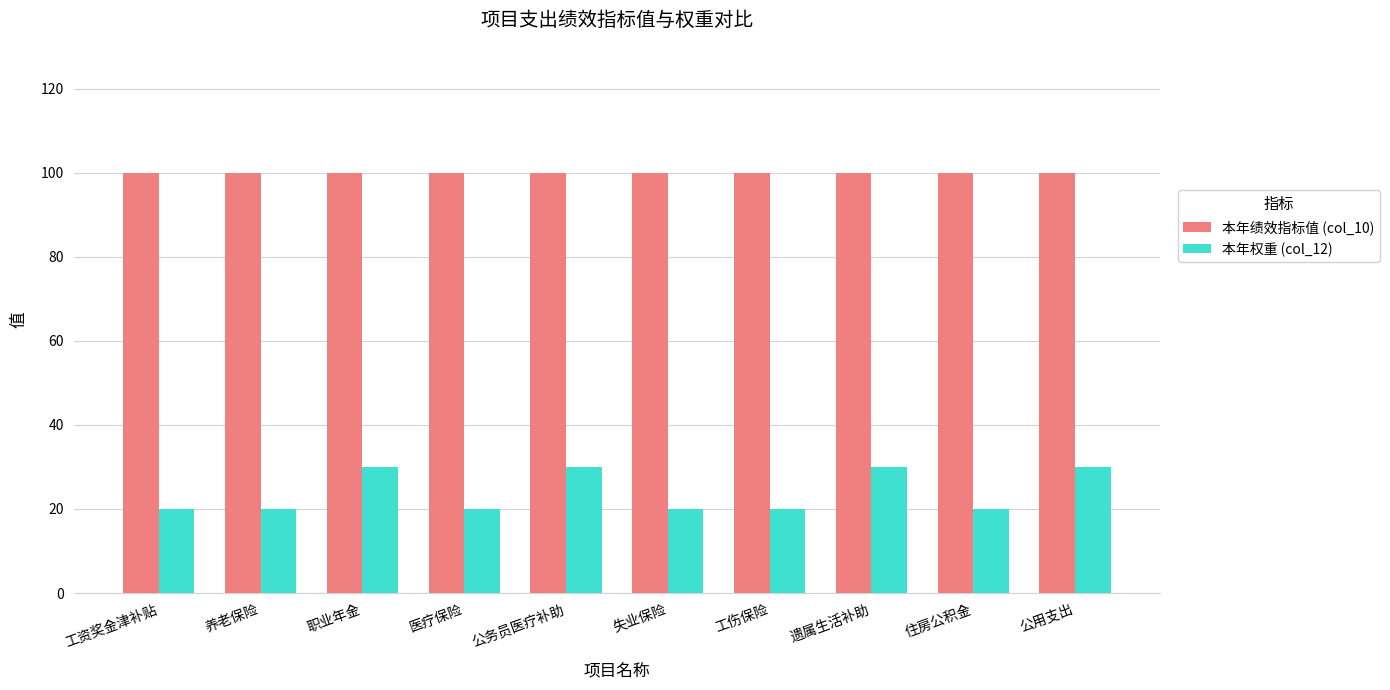

What is the value of the 本年权重 (col_12) bar at the 10th from the left?

30